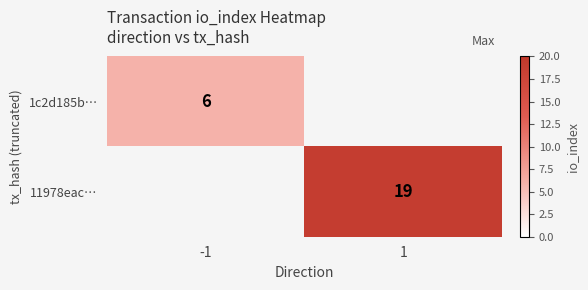

Is the value of 11978eac… at 1 greater than the value of 1c2d185b… at -1?

Yes